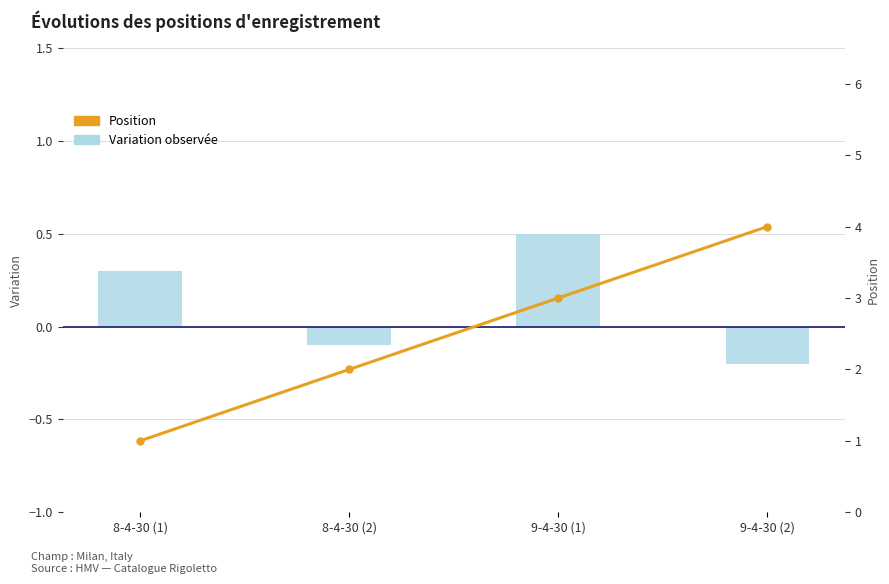

Which series has the largest range (max minus min)?

Position